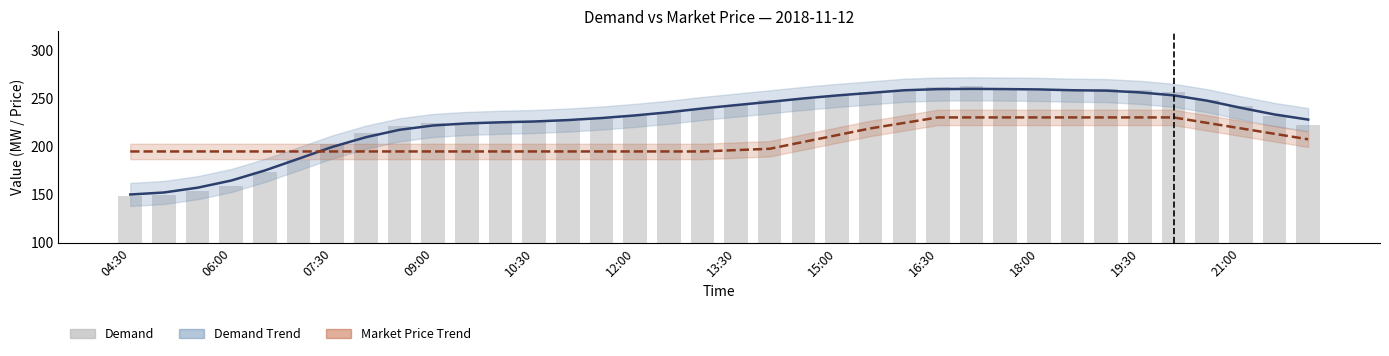

What is the average value of the Demand Trend series?

227.6